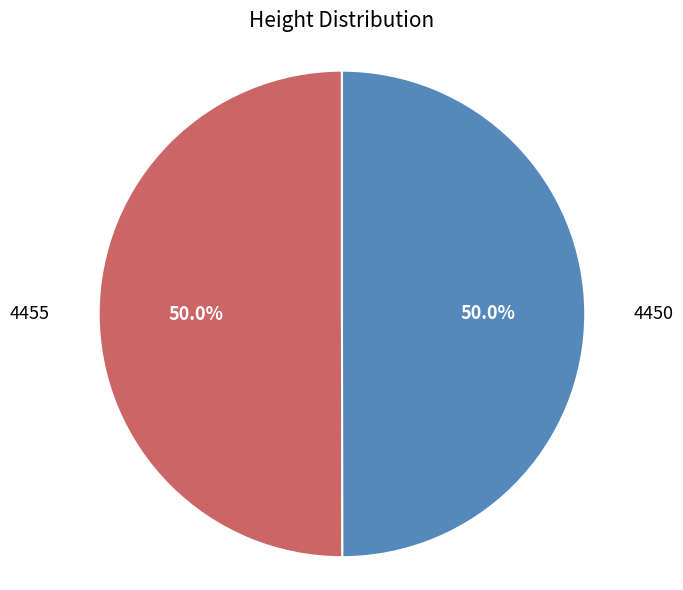

What portion of the pie excludes 4455?

50.0%